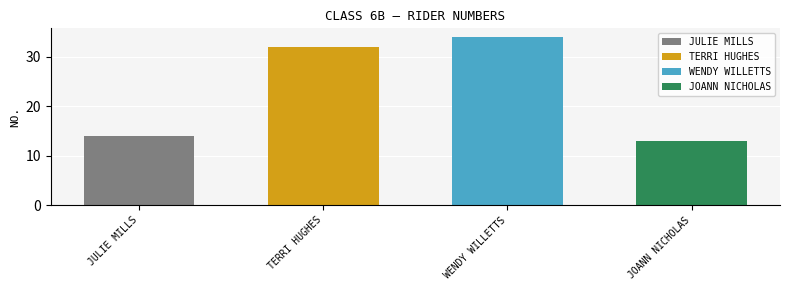

What is the difference between the values at TERRI HUGHES and JOANN NICHOLAS?

19